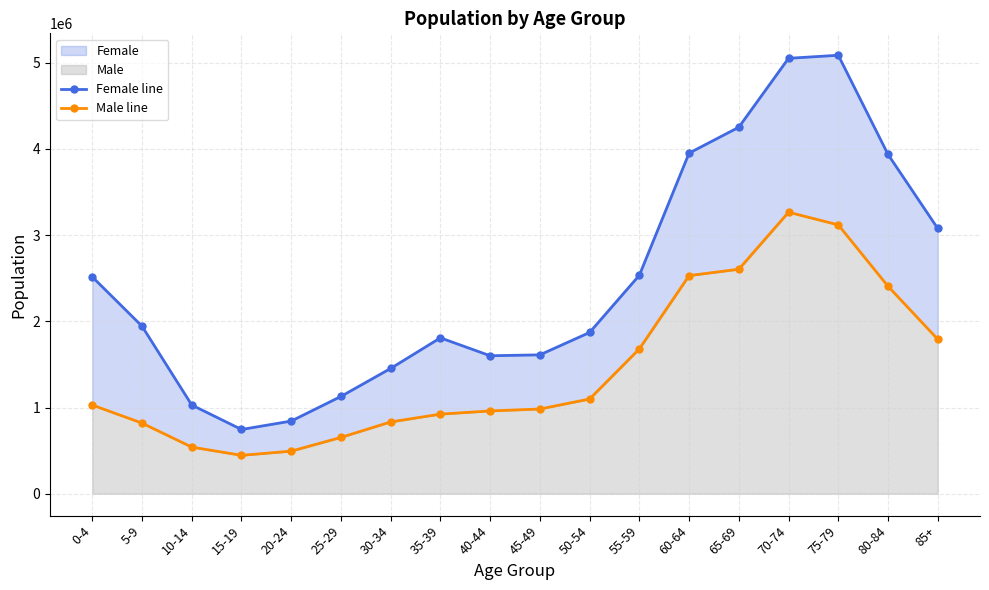

Reading left to right, extract all data points from this chart.

Female line: 0-4=2515472	5-9=1943732	10-14=1029112	15-19=745241	20-24=842942	25-29=1128845	30-34=1453683	35-39=1808534	40-44=1600696	45-49=1611204	50-54=1870781	55-59=2534259	60-64=3951592	65-69=4252157	70-74=5051829	75-79=5087227	80-84=3936877	85+=3077878
Male line: 0-4=1028629	5-9=819245	10-14=540930	15-19=445487	20-24=493908	25-29=653381	30-34=832860	35-39=923338	40-44=960471	45-49=982618	50-54=1098826	55-59=1680436	60-64=2530541	65-69=2604631	70-74=3266271	75-79=3119295	80-84=2407191	85+=1792163